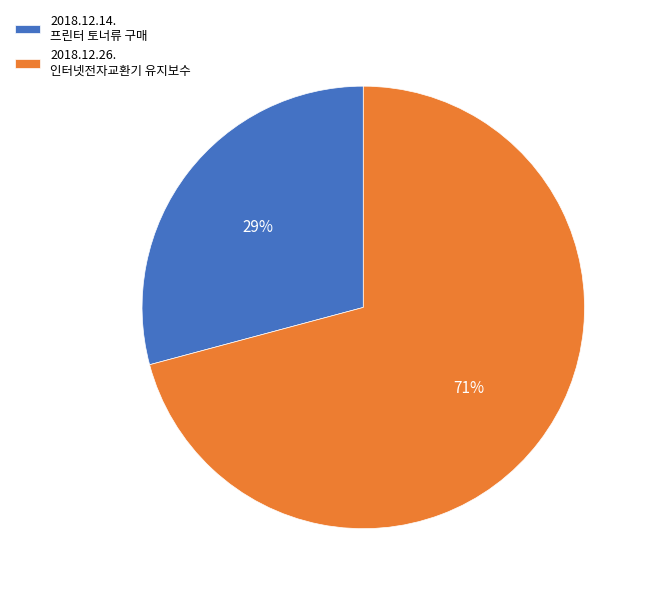

Which slice is the largest?

2018.12.26. 인터넷전자교환기 유지보수